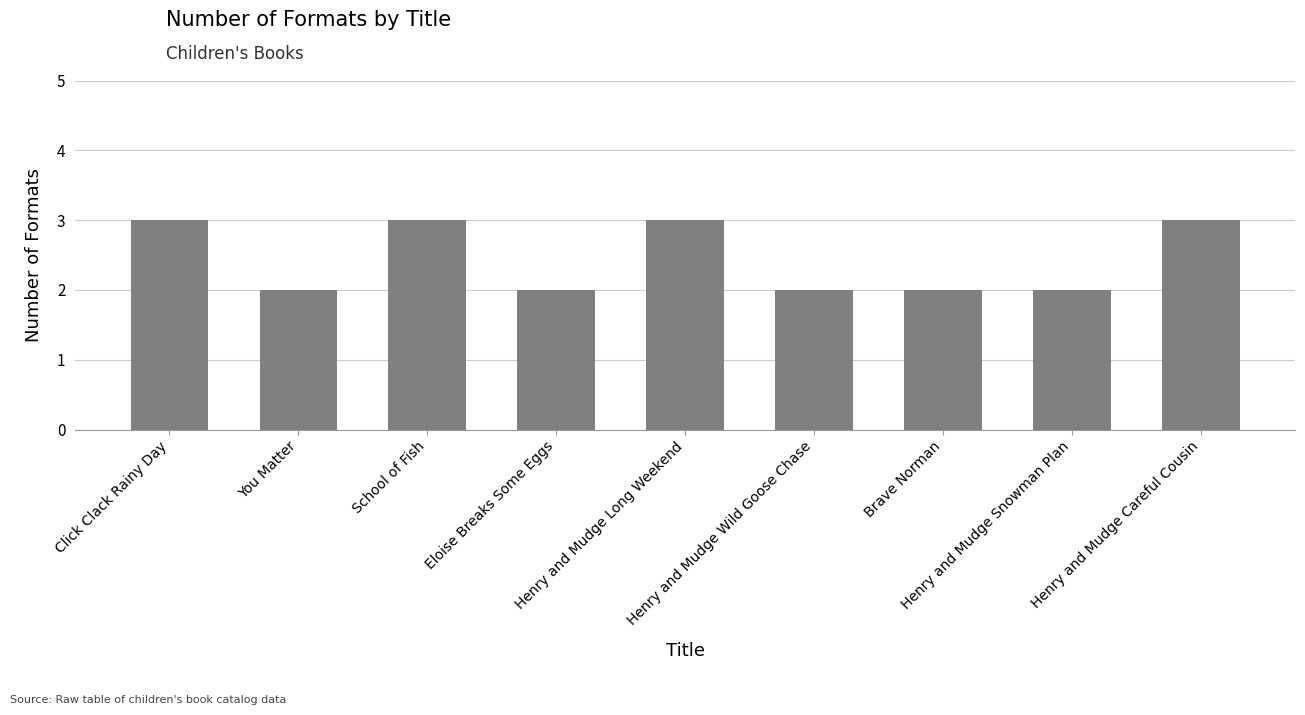

What is the label of the 8th bar from the left?

Henry and Mudge Snowman Plan